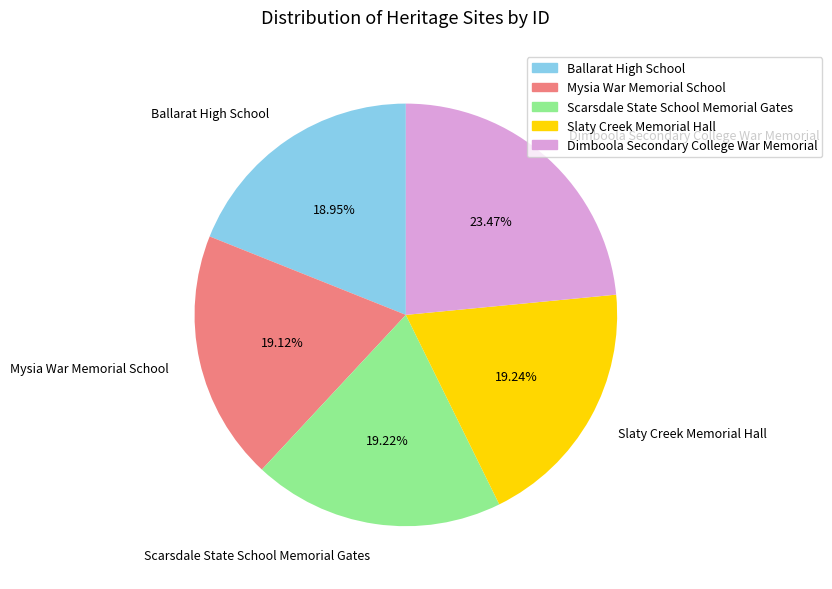

What is the largest slice in the pie chart?

Dimboola Secondary College War Memorial